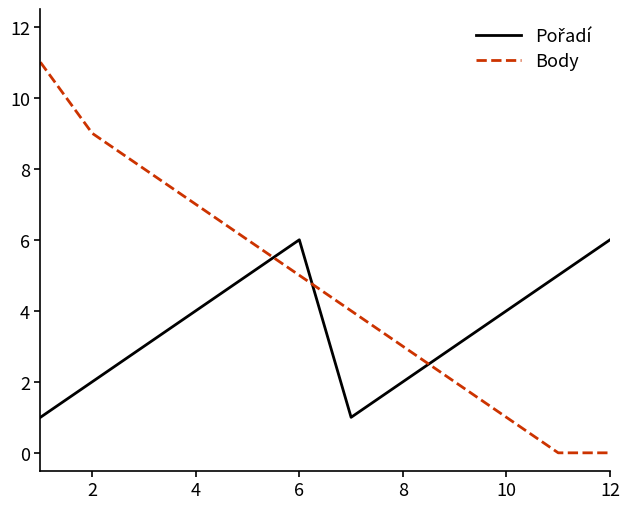

What is the maximum value for Body?

11